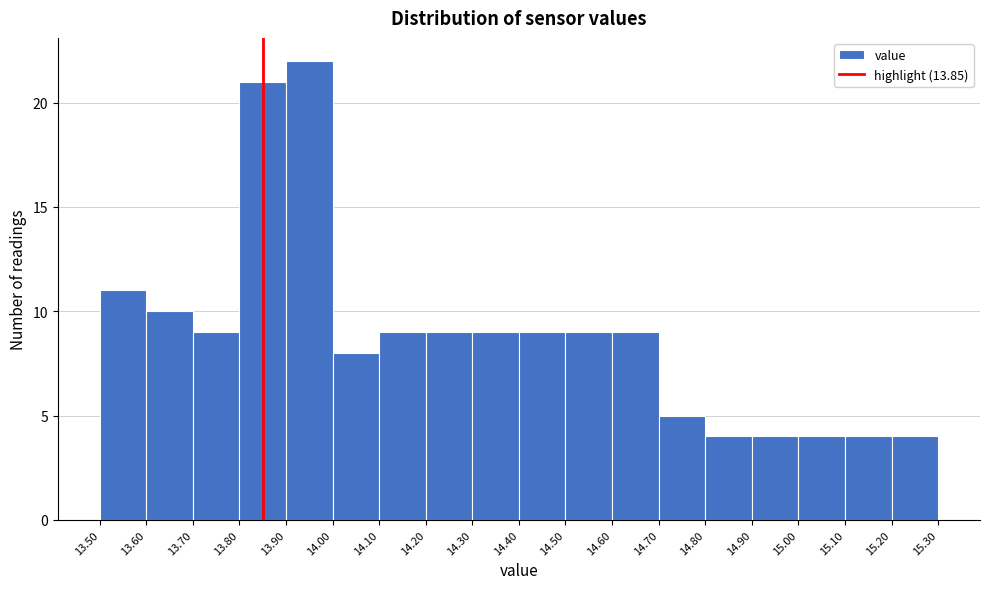

Reading left to right, transcribe this chart: for each bar, give the range it covers on the x-axis and its height. The values are not printed on the chart, so give them approximately, as read against the axis.

13.50 to 13.60: 11
13.60 to 13.70: 10
13.70 to 13.80: 9
13.80 to 13.90: 21
13.90 to 14.00: 22
14.00 to 14.10: 8
14.10 to 14.20: 9
14.20 to 14.30: 9
14.30 to 14.40: 9
14.40 to 14.50: 9
14.50 to 14.60: 9
14.60 to 14.70: 9
14.70 to 14.80: 5
14.80 to 14.90: 4
14.90 to 15.00: 4
15.00 to 15.10: 4
15.10 to 15.20: 4
15.20 to 15.30: 4